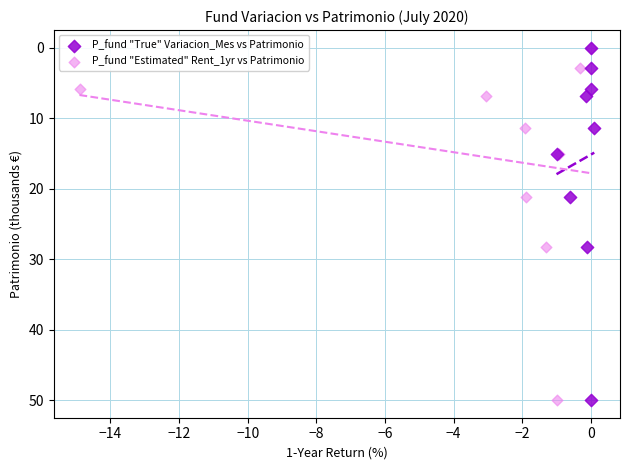

What are all the series names shown in the legend?

P_fund "True" Variacion_Mes vs Patrimonio, P_fund "Estimated" Rent_1yr vs Patrimonio